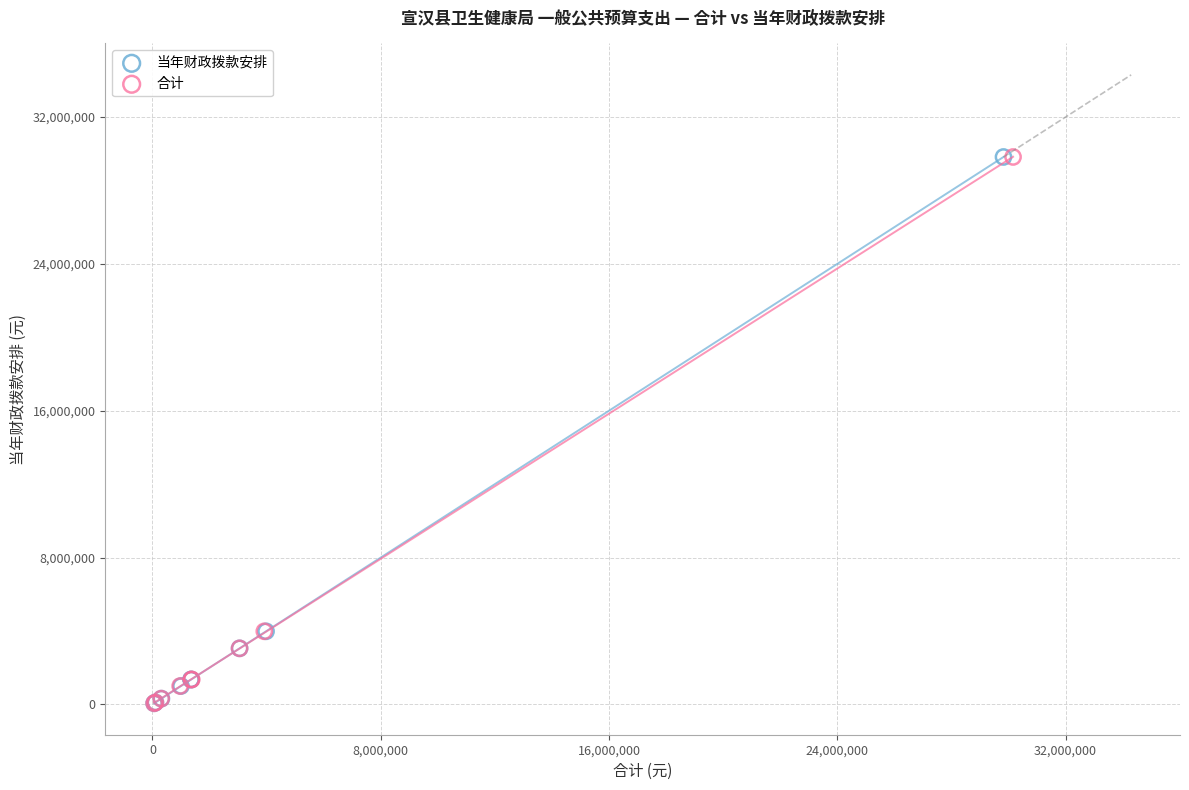

What are all the series names shown in the legend?

当年财政拨款安排, 合计